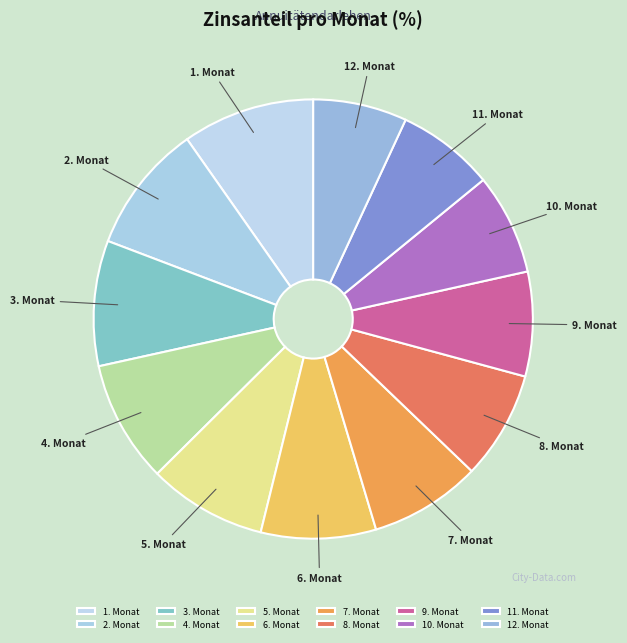

Does any single category account for the majority?

No